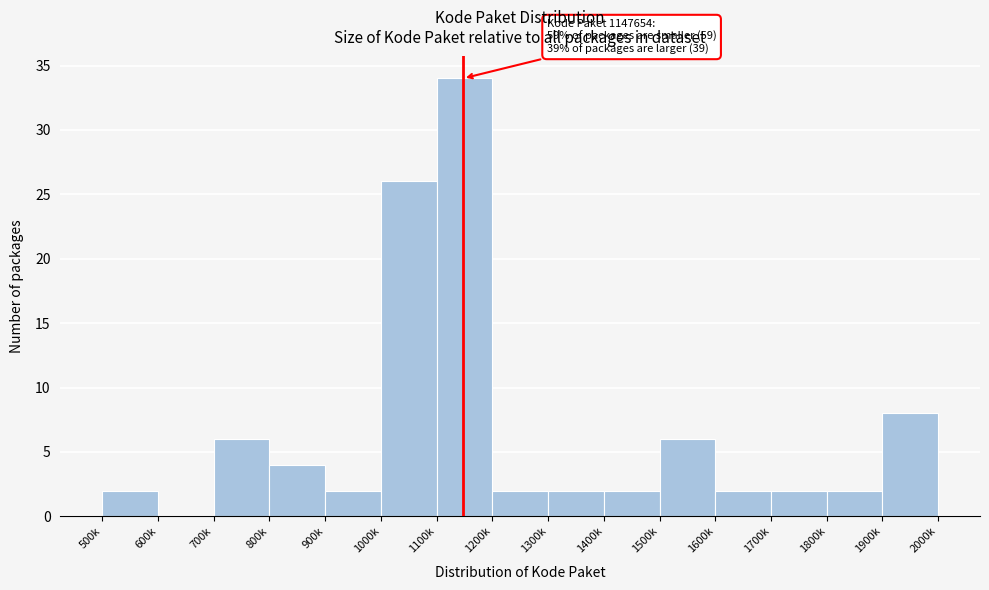

Reading left to right, transcribe all the data shown in this chart.

500k=2	600k=0	700k=6	800k=4	900k=2	1000k=26	1100k=34	1200k=2	1300k=2	1400k=2	1500k=6	1600k=2	1700k=2	1800k=2	1900k=8